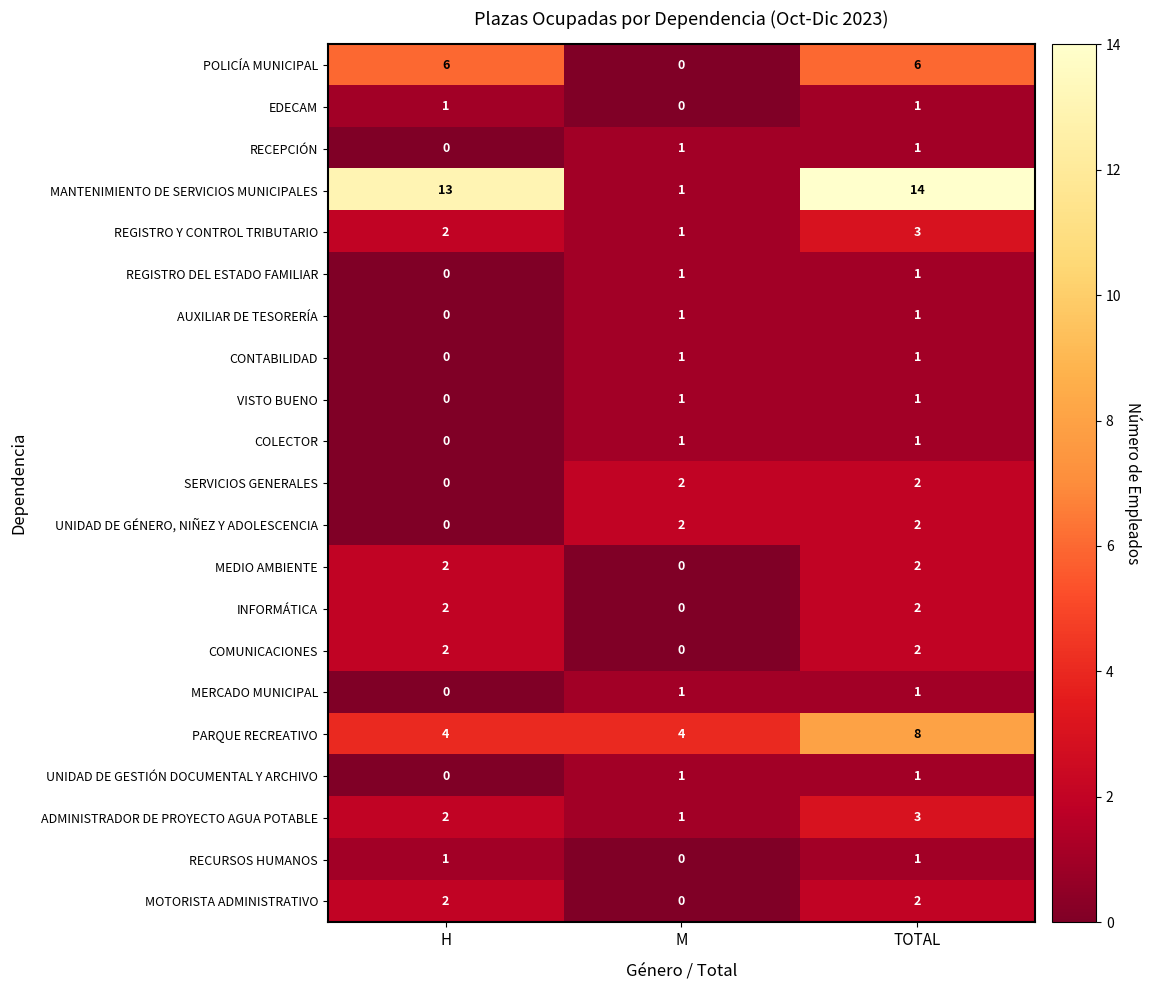

At how many categories does at least one series exceed 2?

3